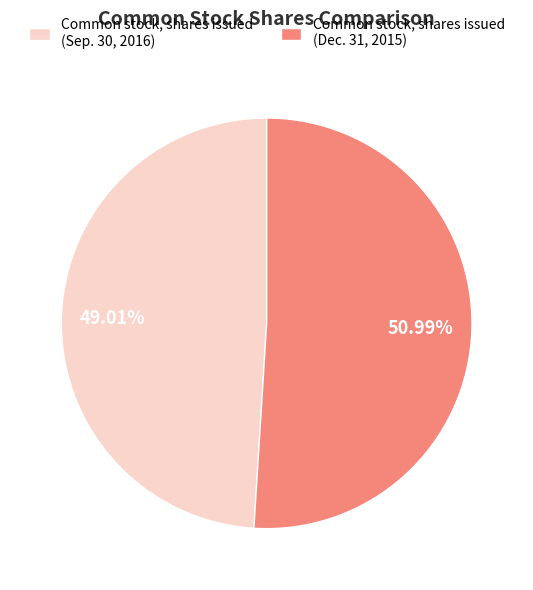

Approximately how many times larger is the value at Common stock, shares issued (Dec. 31, 2015) compared to Common stock, shares issued (Sep. 30, 2016)?

1.0